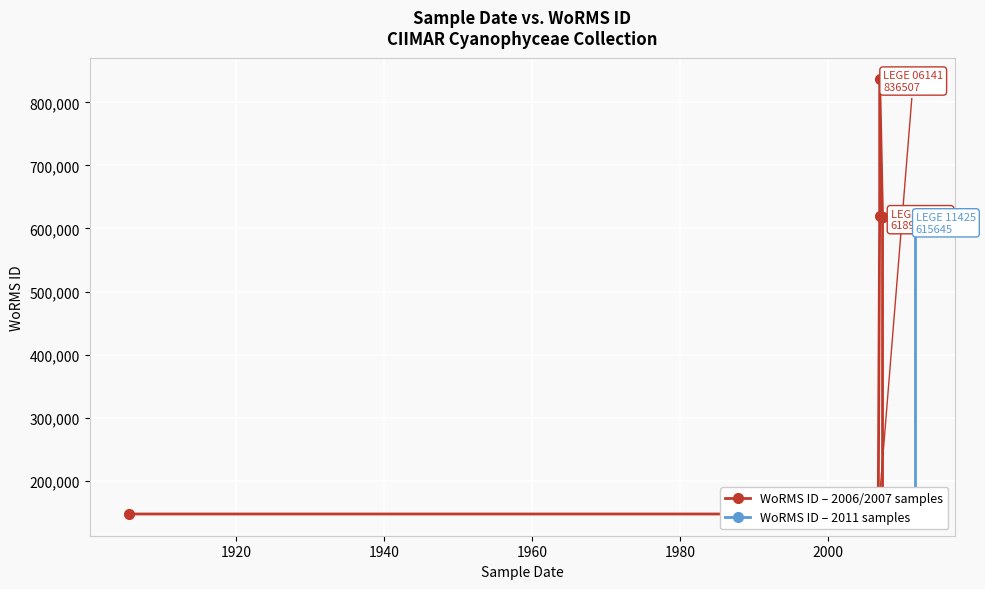

What is the difference between the maximum and minimum values?

689513